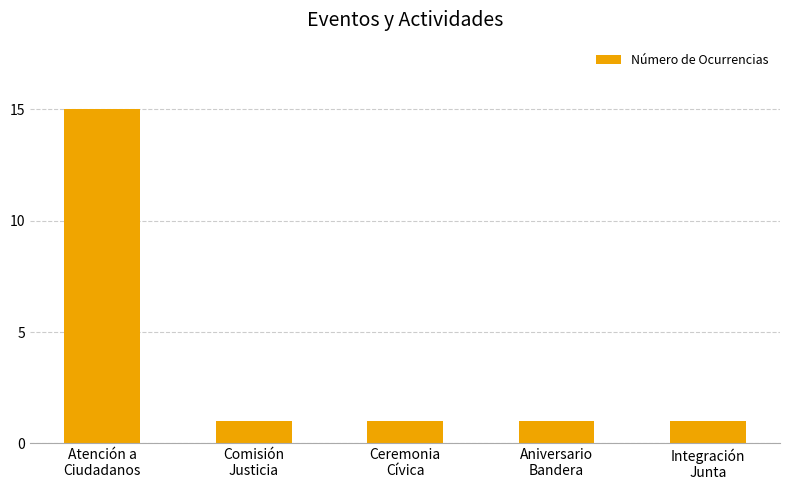

Does the chart contain any negative values?

No